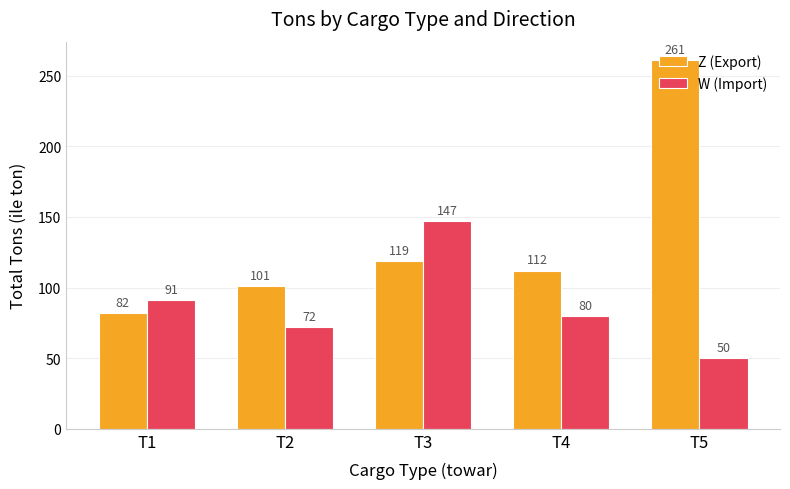

How many bars are there in each group?

2